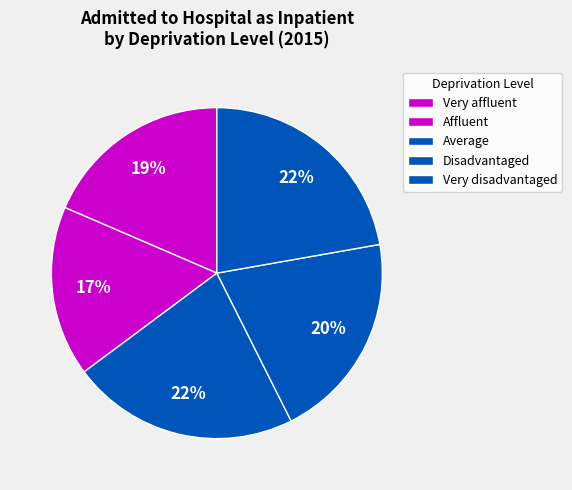

How many slices are in this pie chart?

5